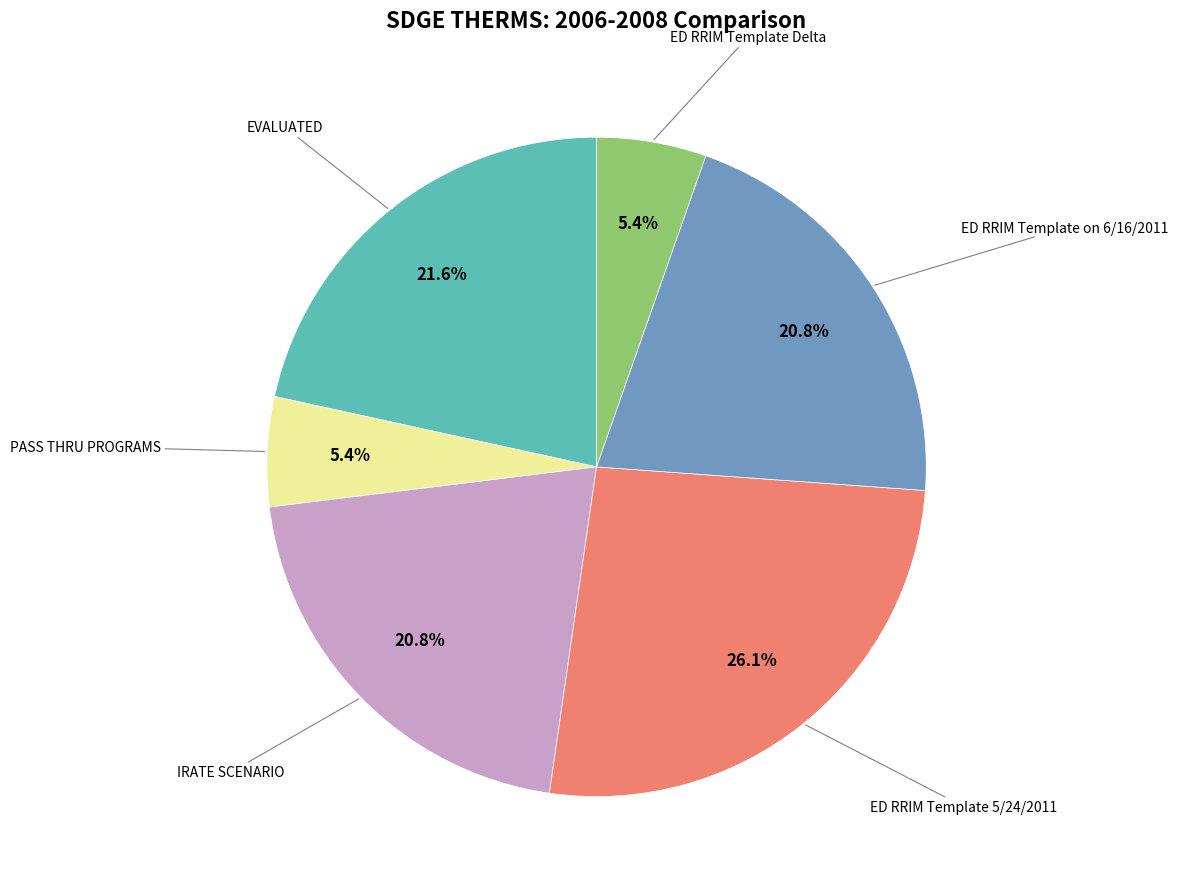

Count the number of slices in the pie.

6